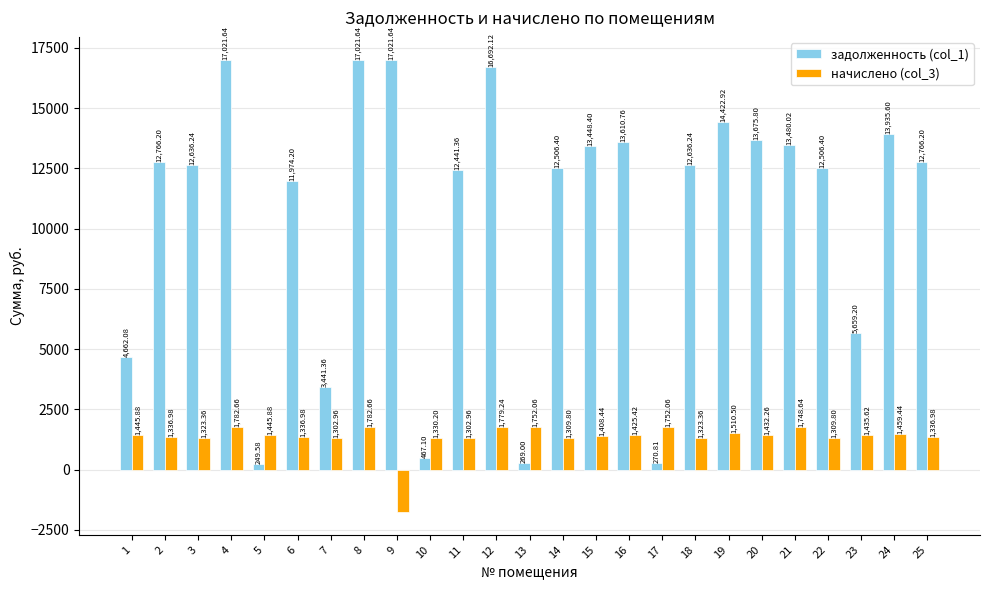

Where is задолженность (col_1) nearest to the value 8635?

23